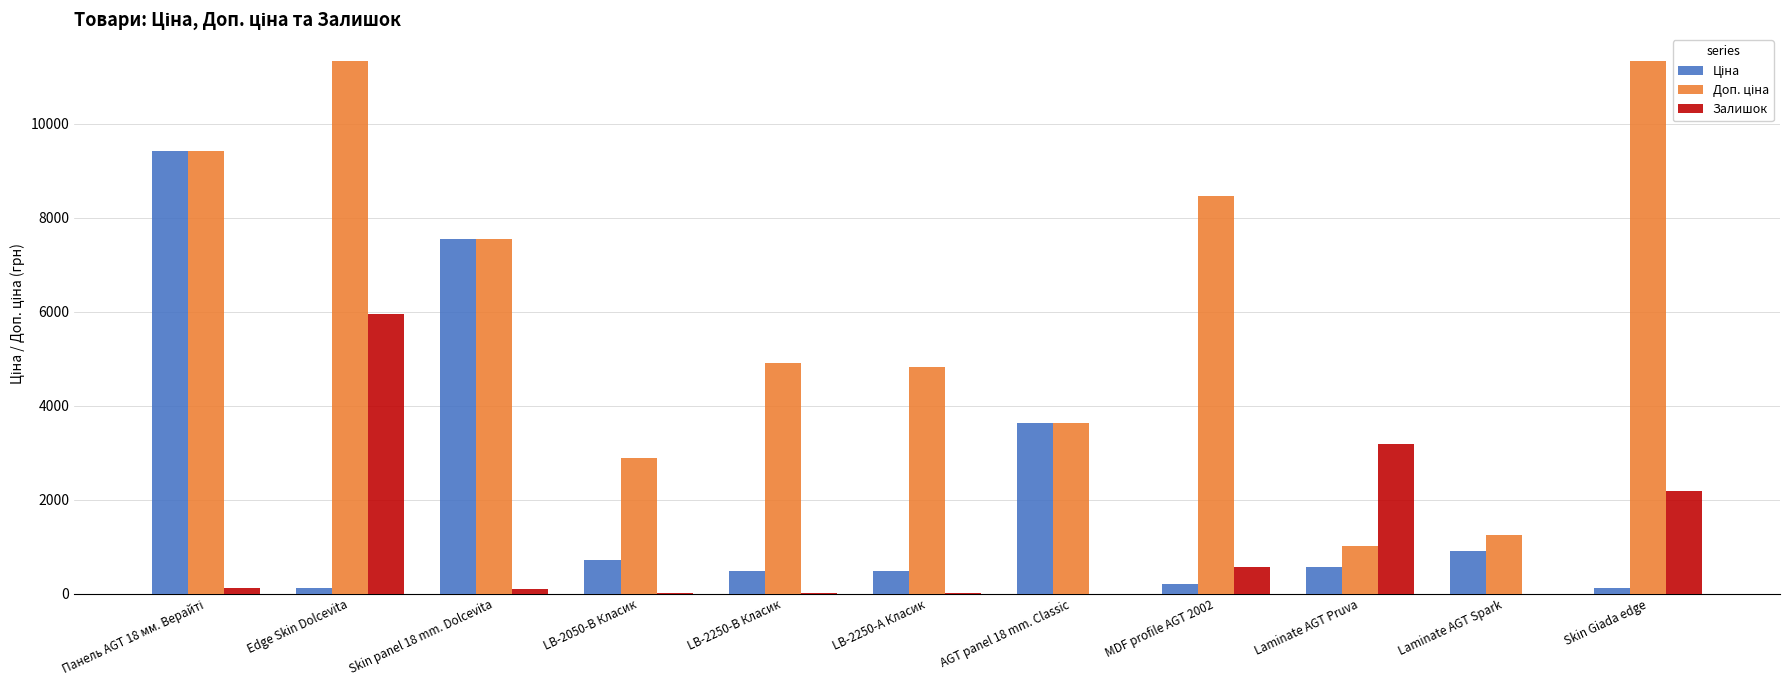

The Залишок series shows 4156.6 at Laminate AGT Pruva. True or false?

False